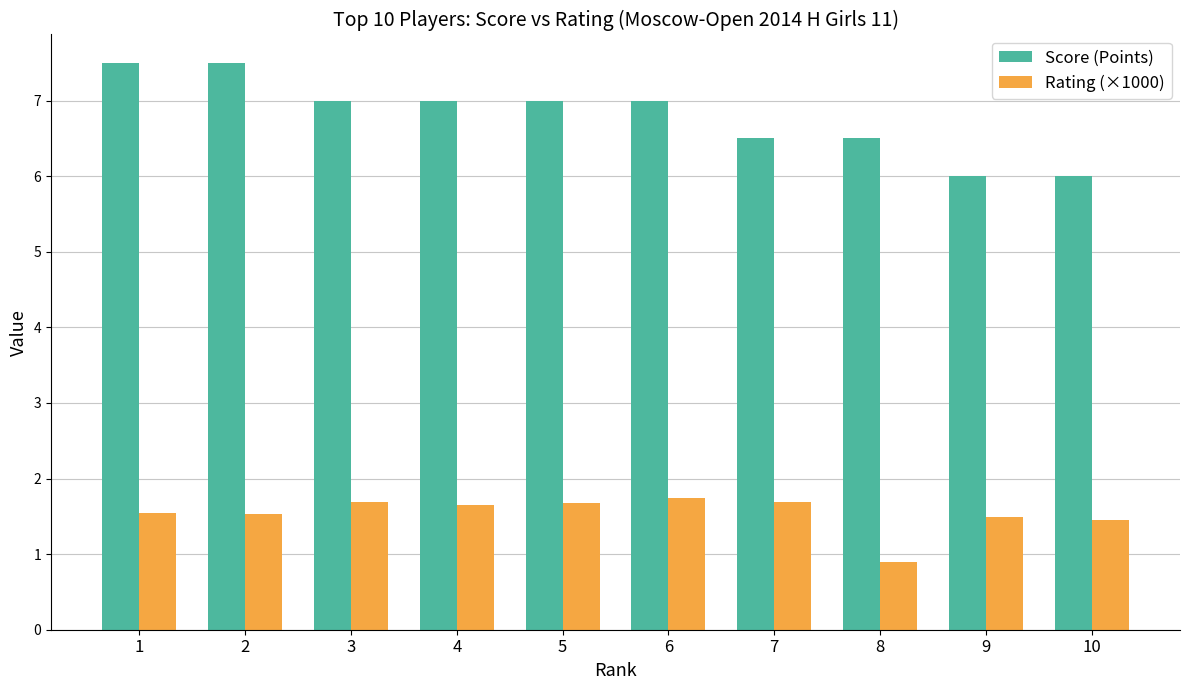

At how many categories does at least one series exceed 4?

10